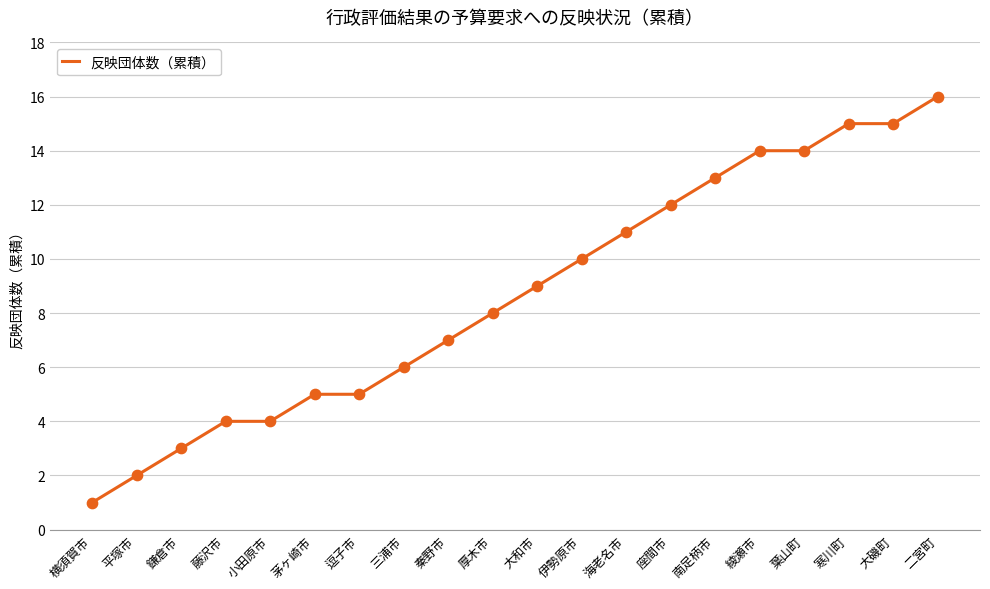

Approximately how many times larger is the value at 葉山町 compared to 平塚市?

7.0